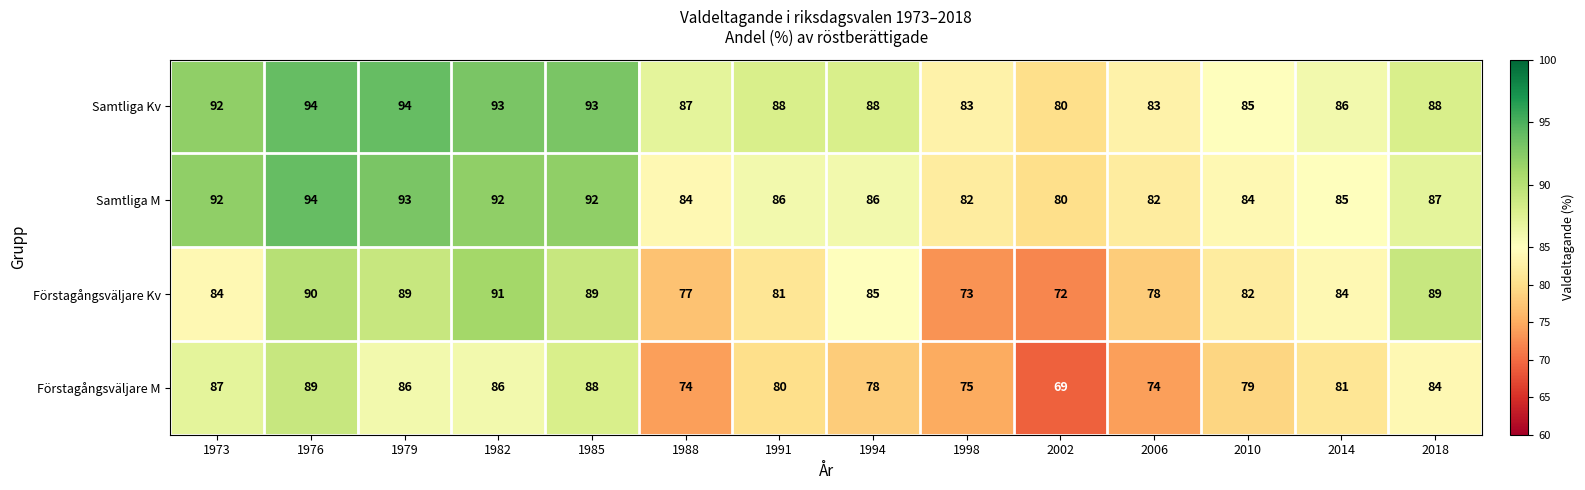

How many data points does each series have?

14